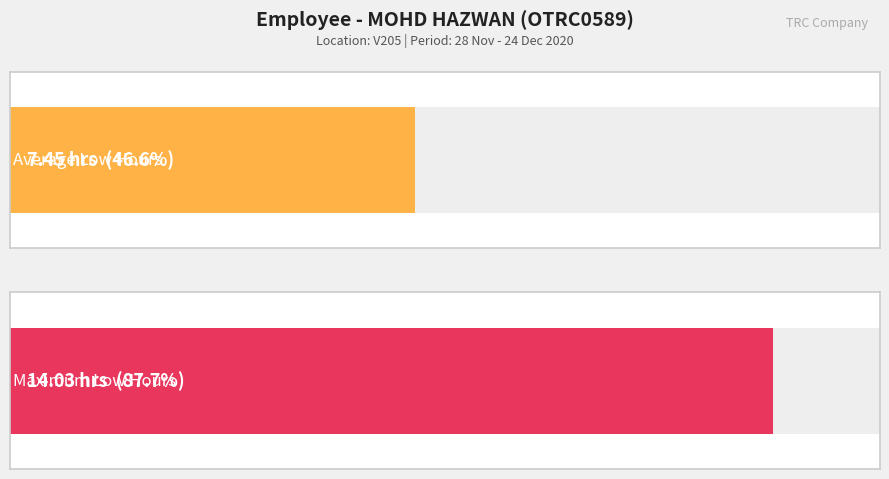

Are the bars horizontal?

Yes